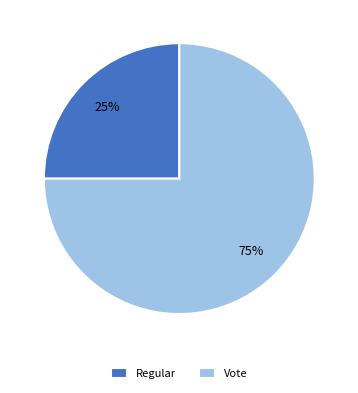

Which slice represents more than half of the pie?

Vote